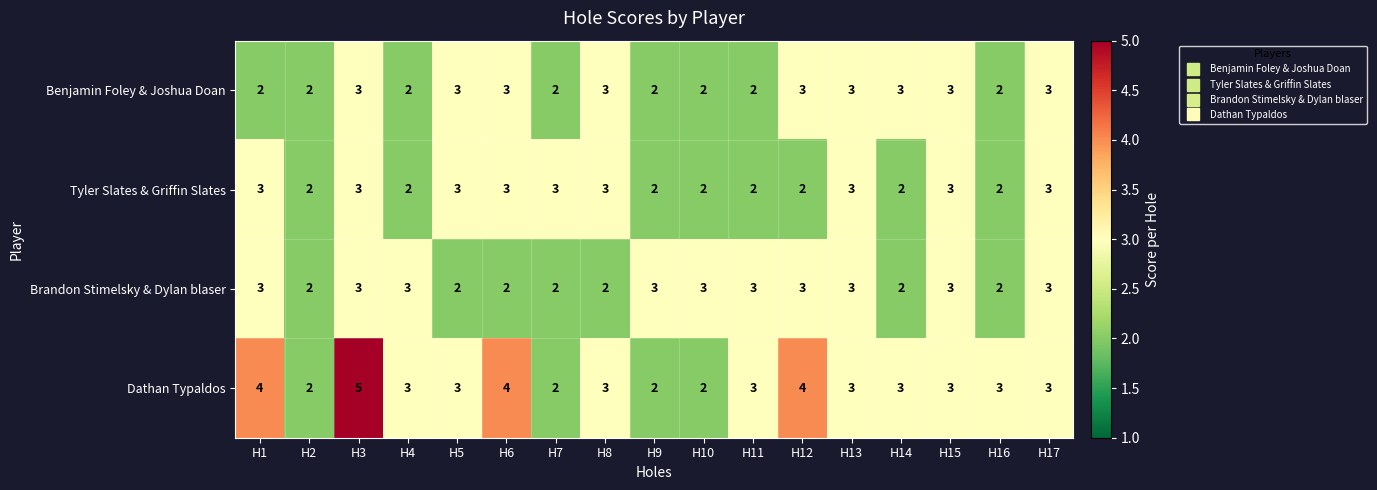

The value of Dathan Typaldos at H6 is 4. True or false?

True